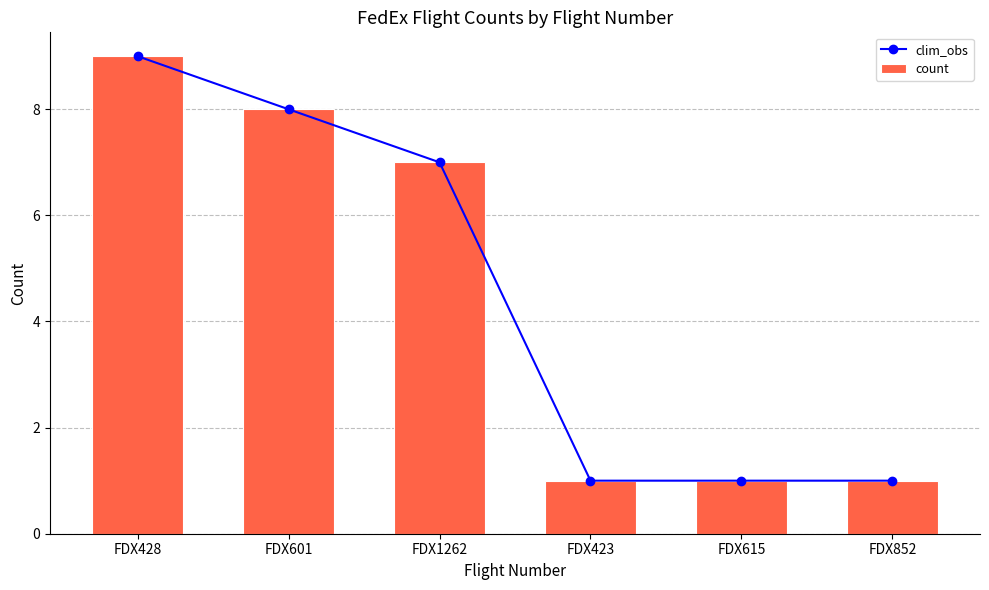

The value of clim_obs at FDX601 is 3. True or false?

False